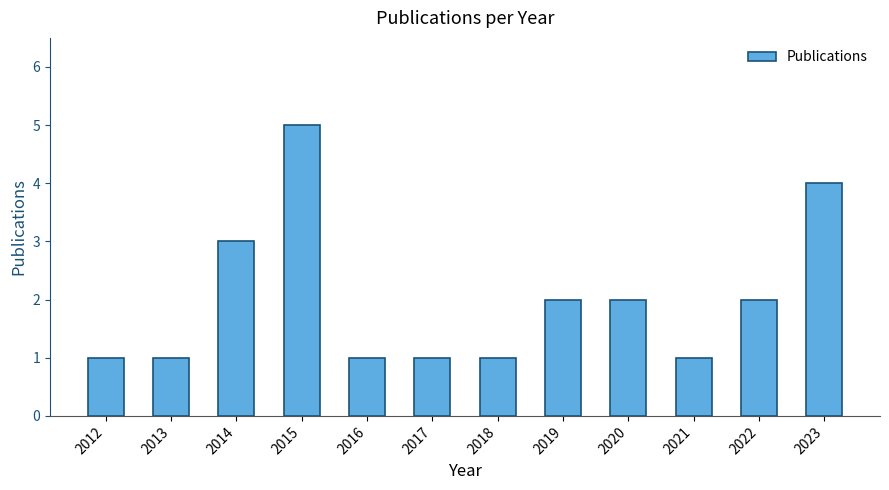

What is the value of the 7th bar from the left?

1